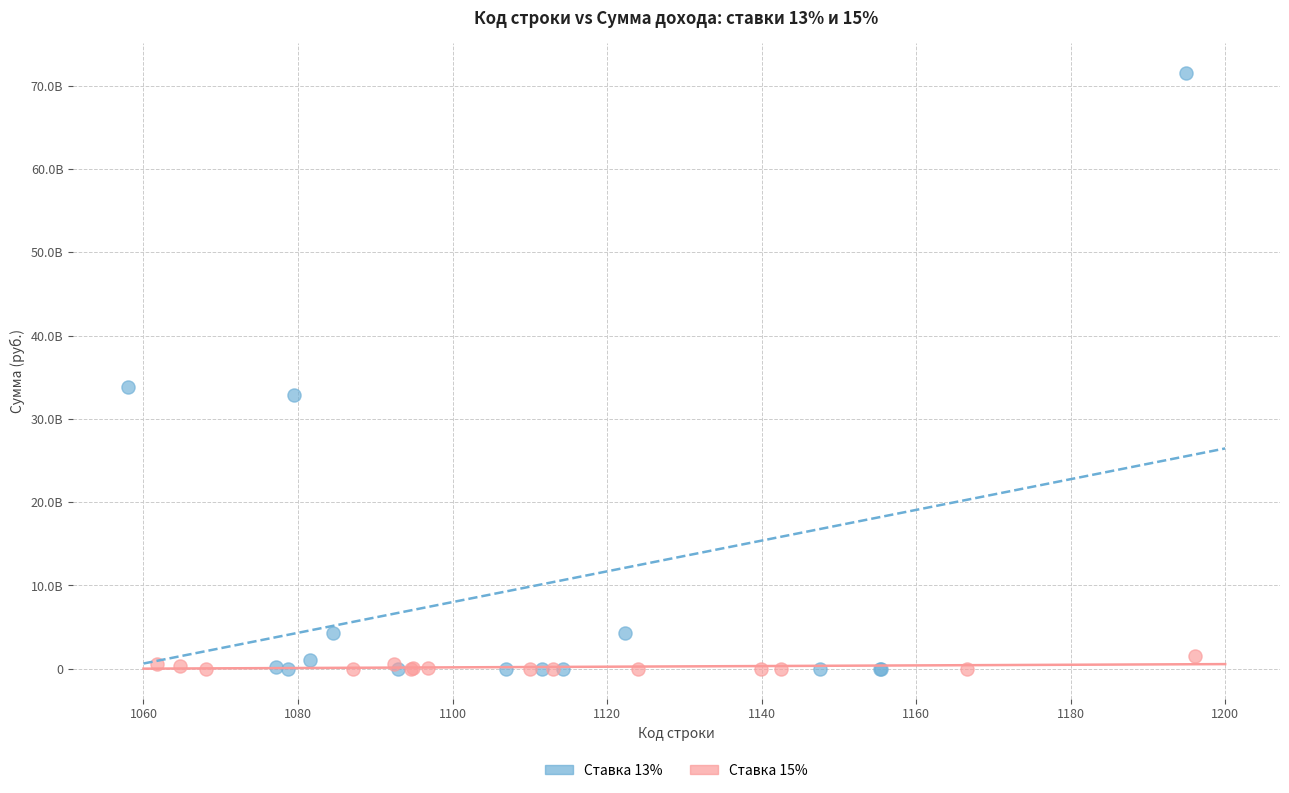

Which series reaches the maximum Y coordinate?

Ставка 13%